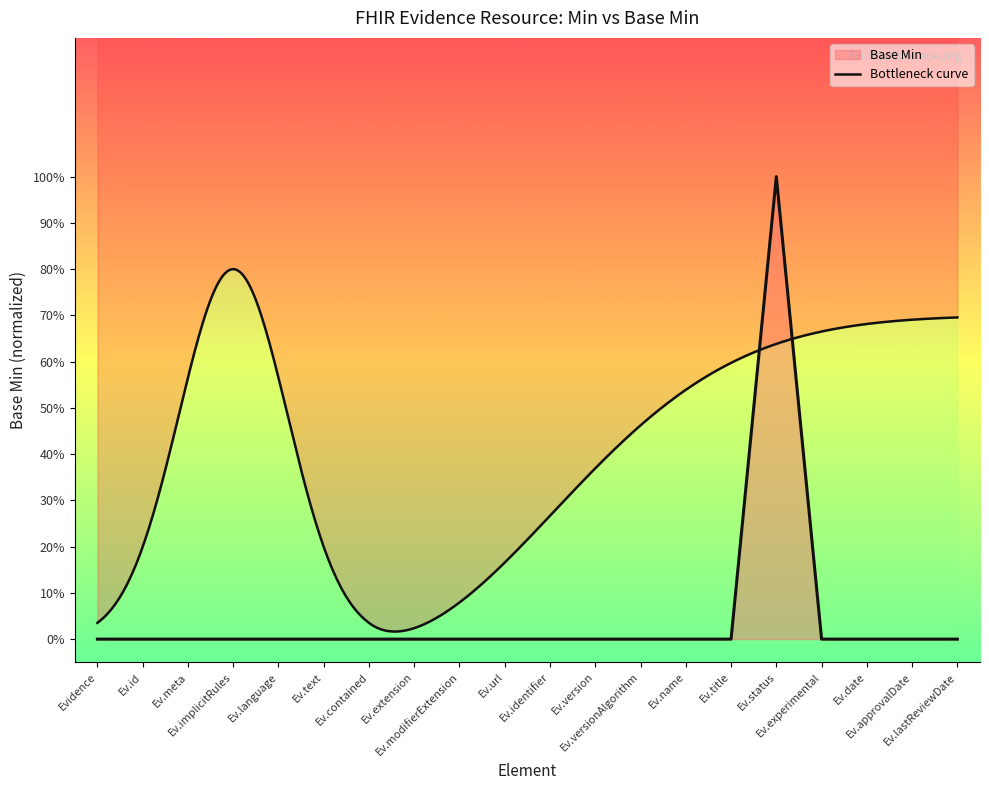

The value at Ev.version is 0. True or false?

True